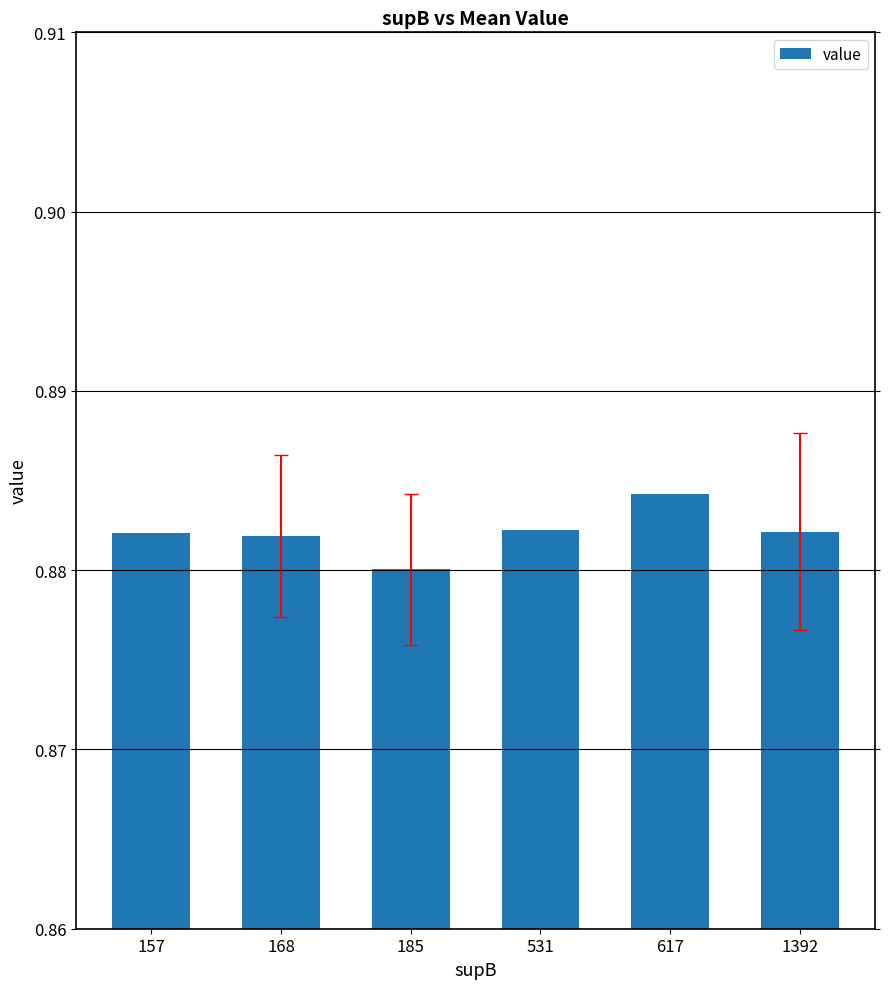

True or false: the data shows 0.2 at 617.

False